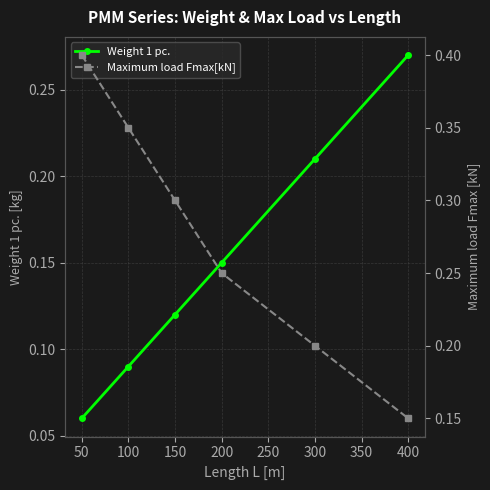

Reading left to right, transcribe all the data shown in this chart.

Weight 1 pc.: 0.1	0.1	0.1	0.1	0.2	0.3
Maximum load Fmax[kN]: 0.4	0.3	0.3	0.2	0.2	0.1